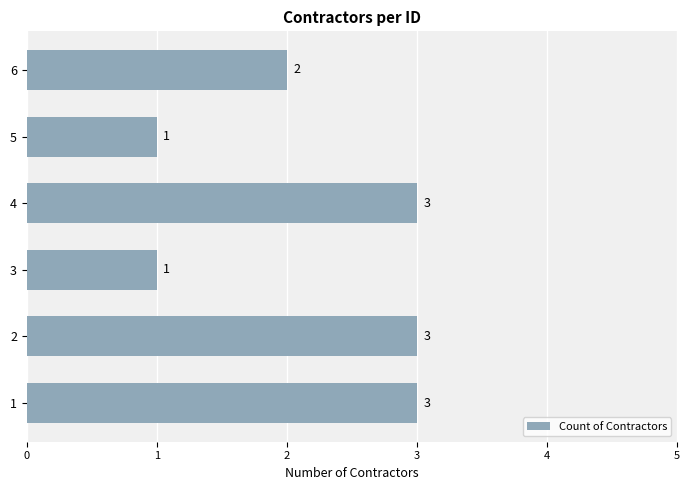

Reading bottom to top, extract all data points from this chart.

1=3	2=3	3=1	4=3	5=1	6=2